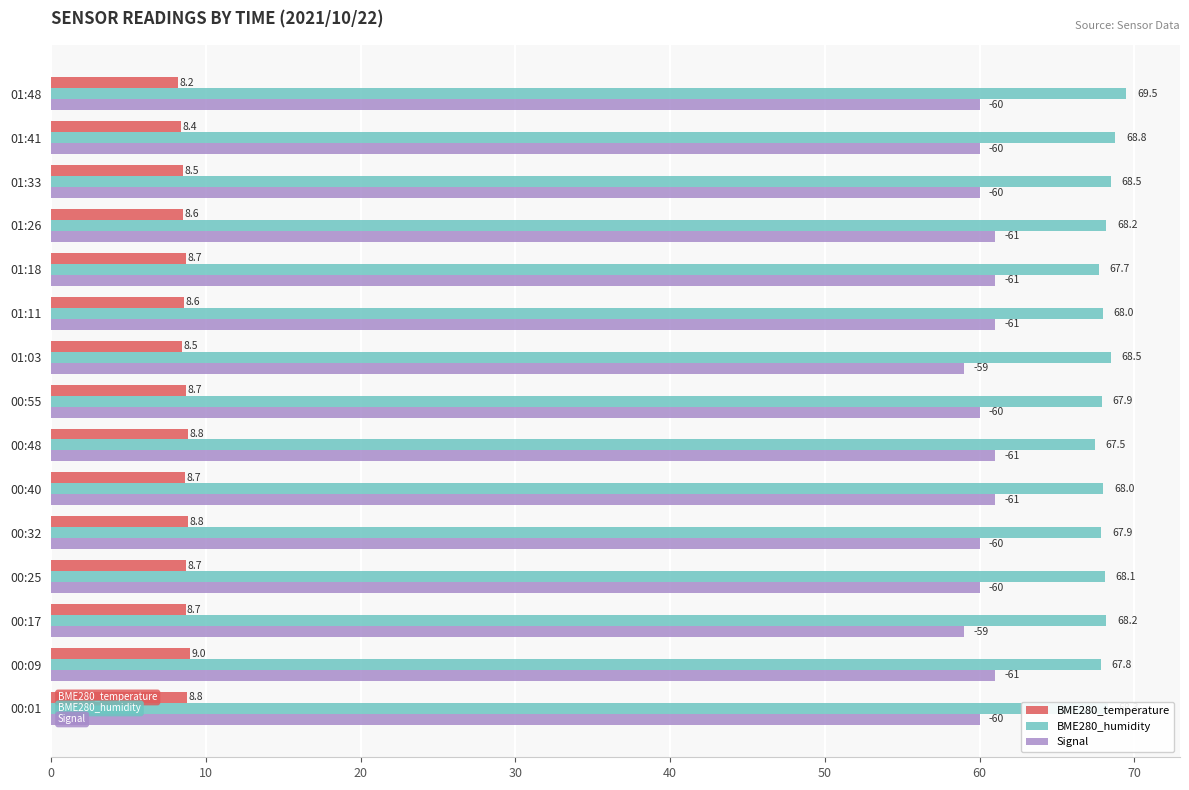

Rank the series by their maximum value, from lowest to highest.

BME280_temperature, Signal, BME280_humidity